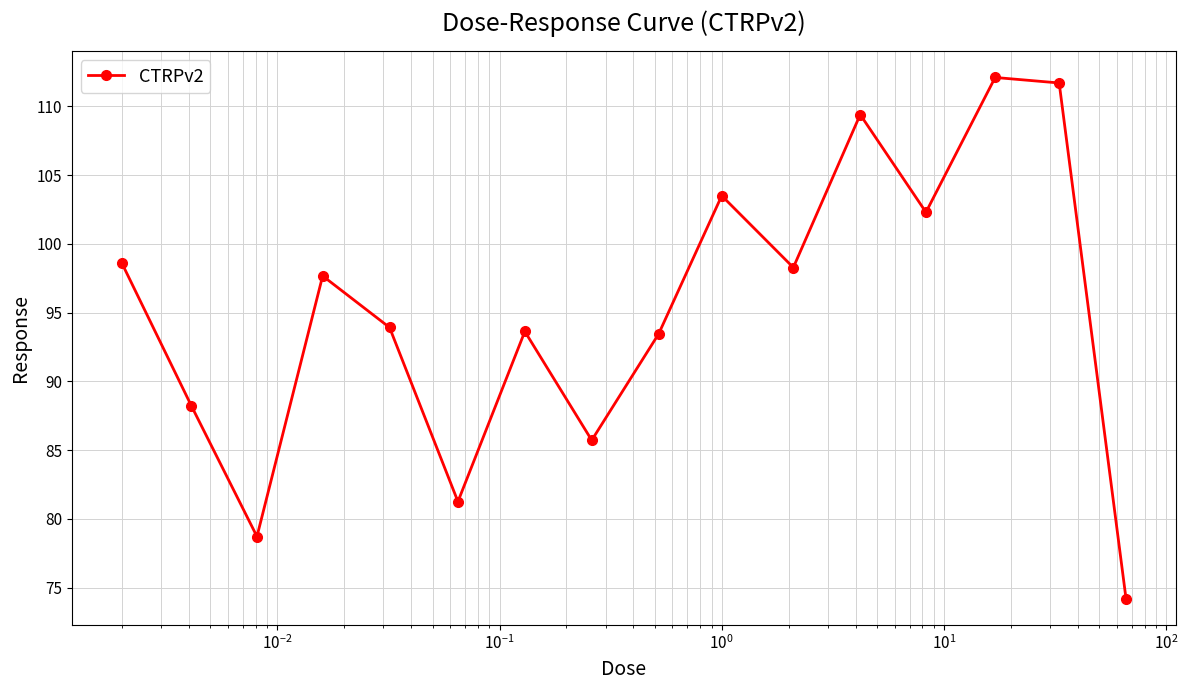

What is the greatest value displayed?

112.1